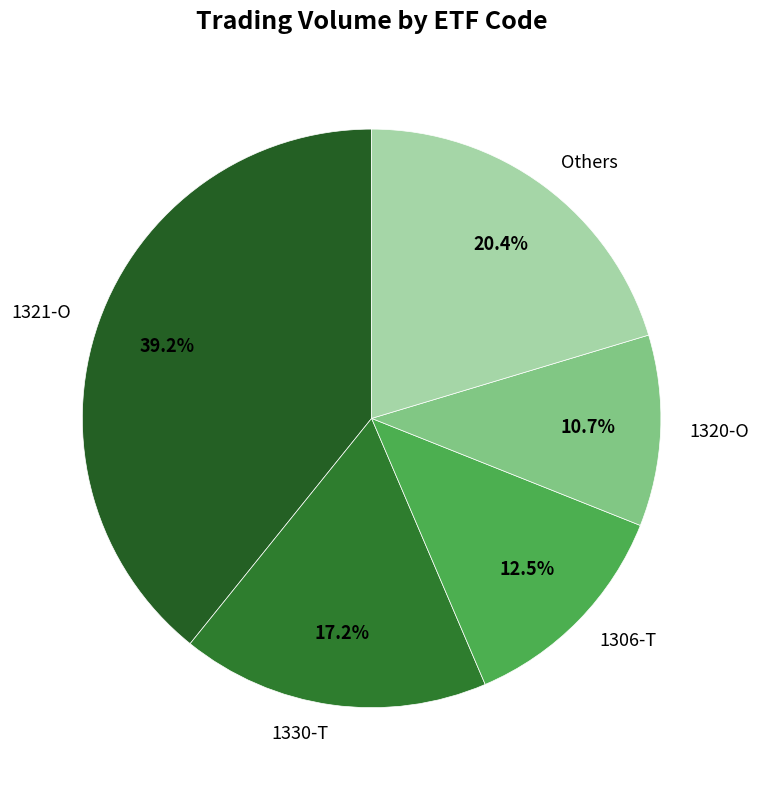

What is the largest slice in the pie chart?

1321-O